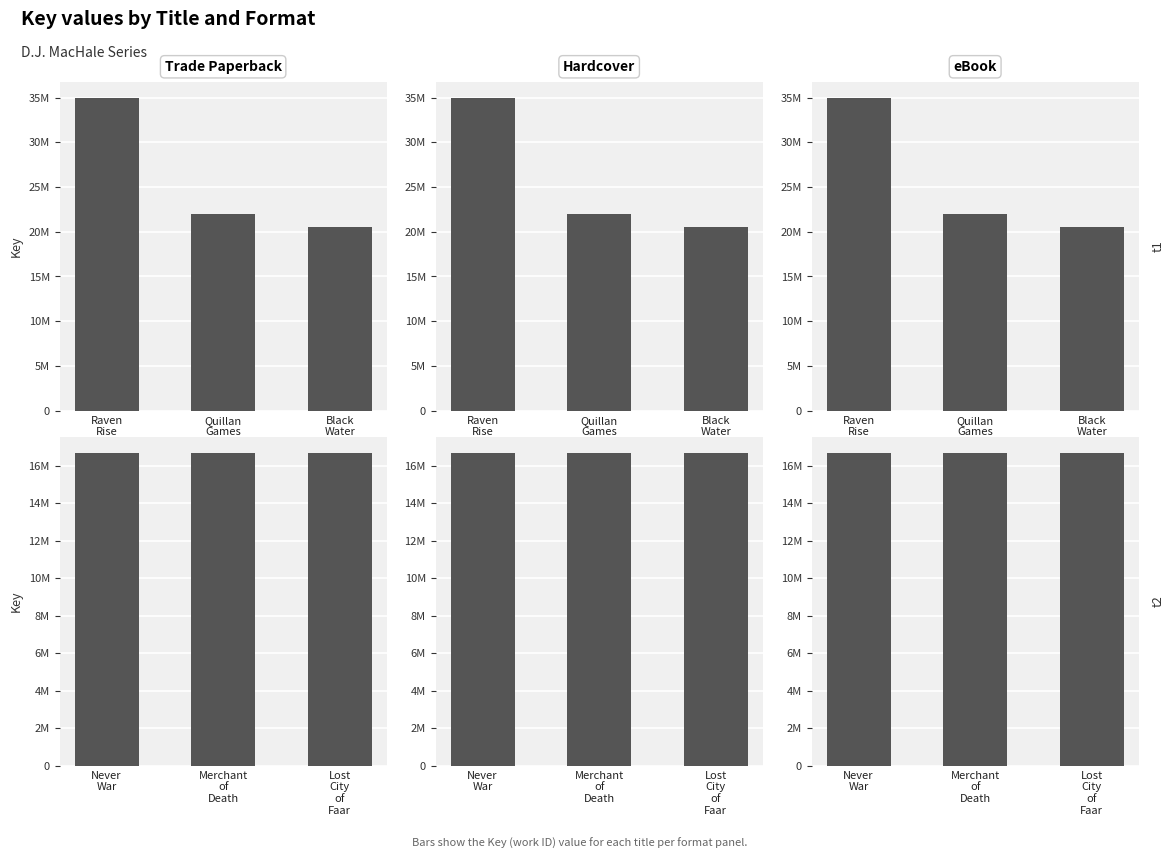

At which category is the sum across all series the highest?

Never War